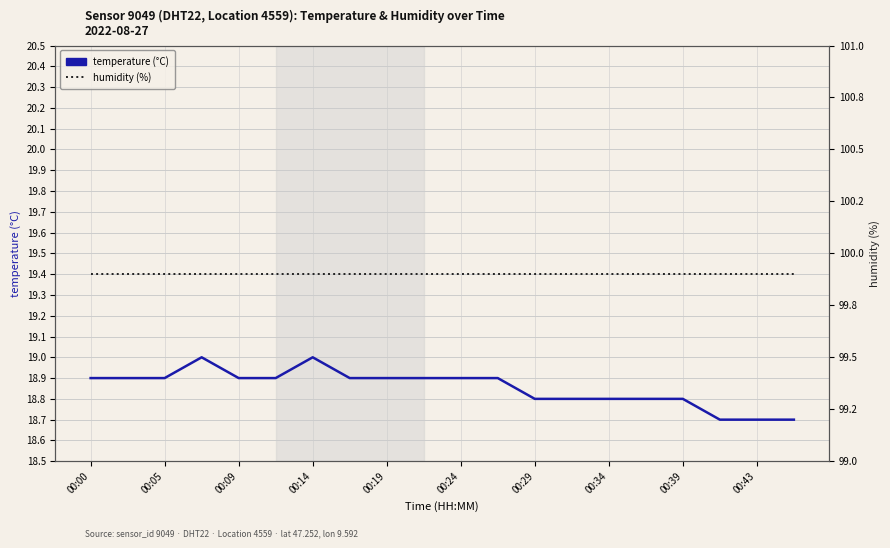

How many lines are shown in the chart?

2